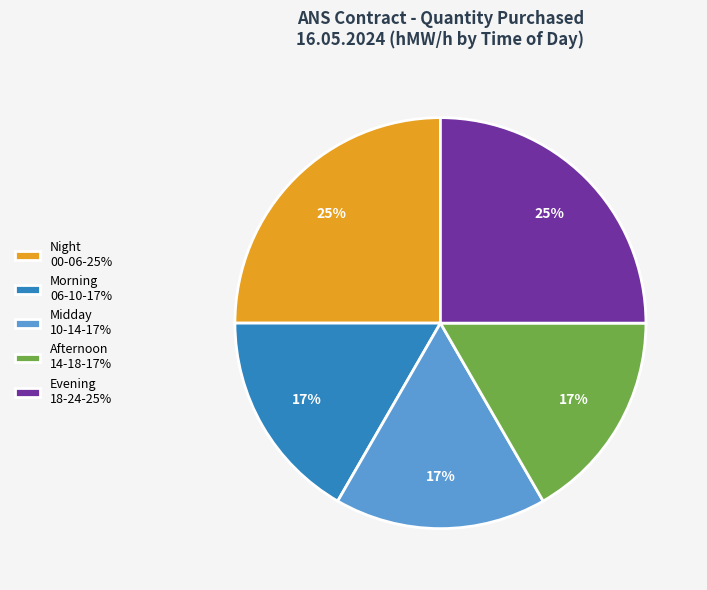

Is it true that Afternoon 14-18-17% is 2% of the pie?

False